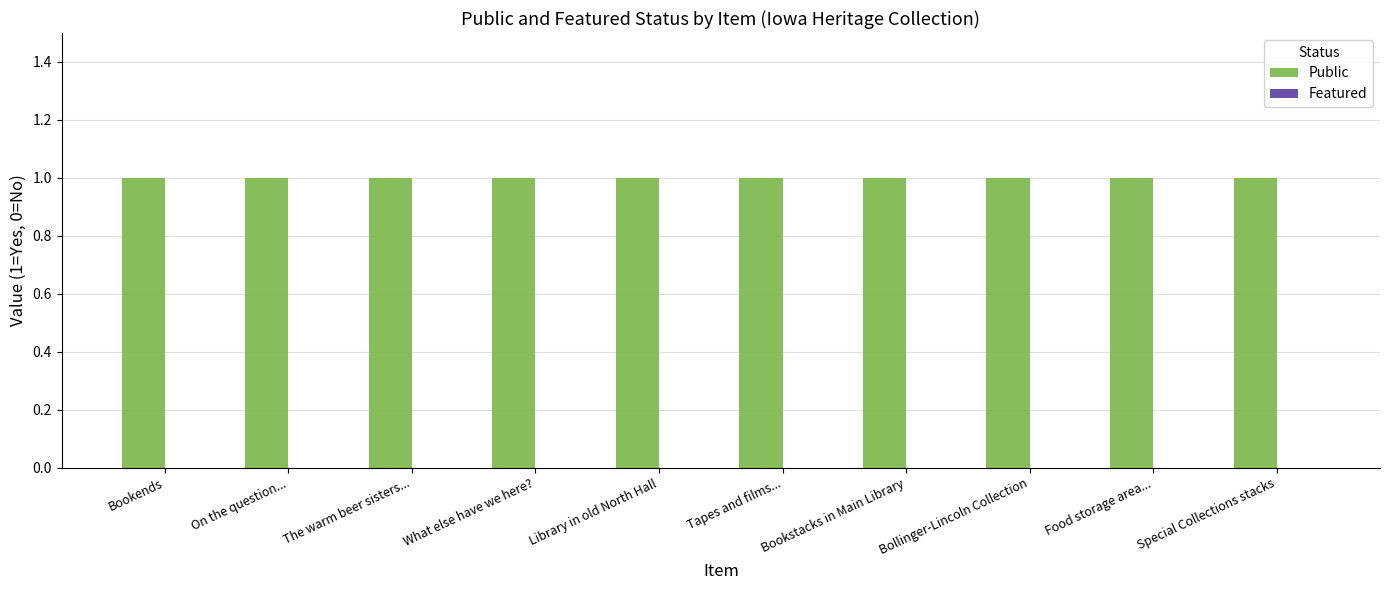

Where is Public nearest to the value 1?

Bookends